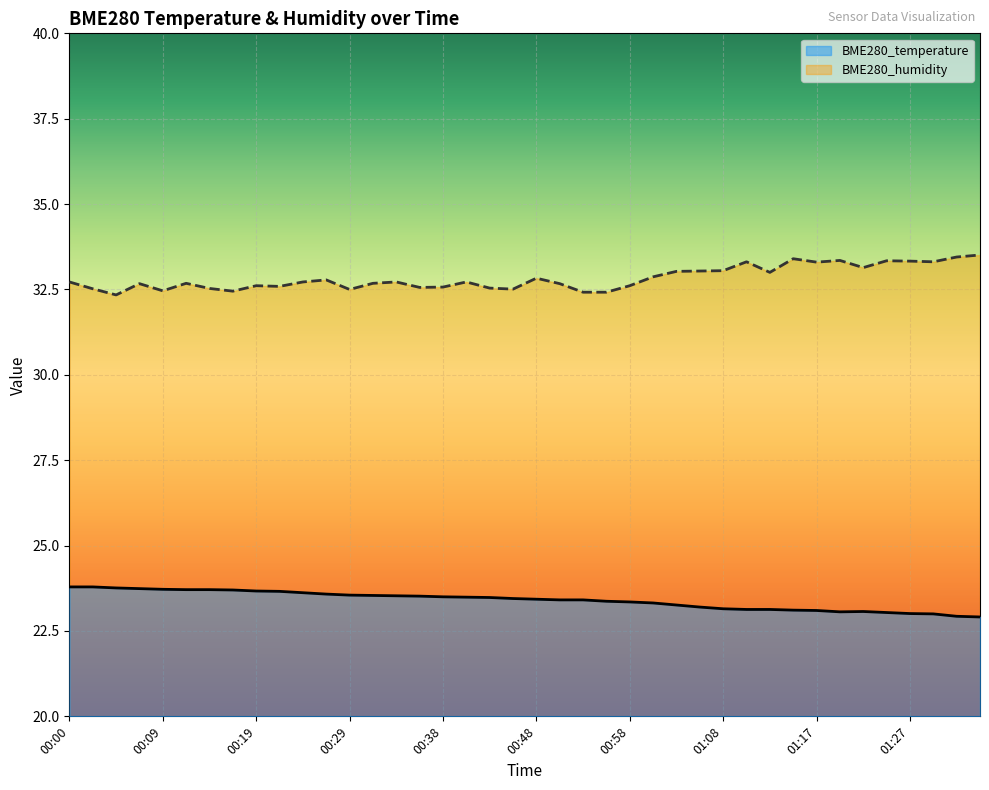

Rank the series at 00:19 from highest to lowest value.

BME280_humidity, BME280_temperature